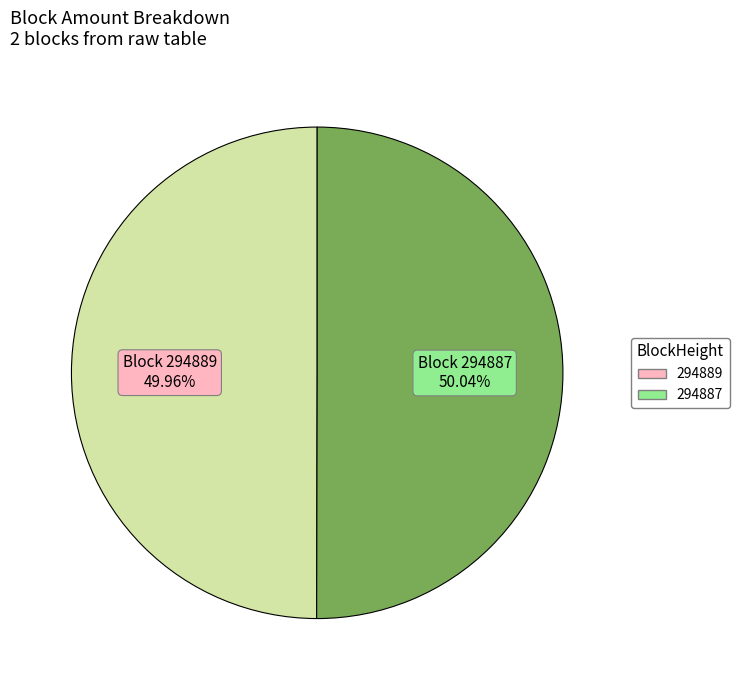

Approximately how many times larger is the value at 294889 compared to 294887?

1.0